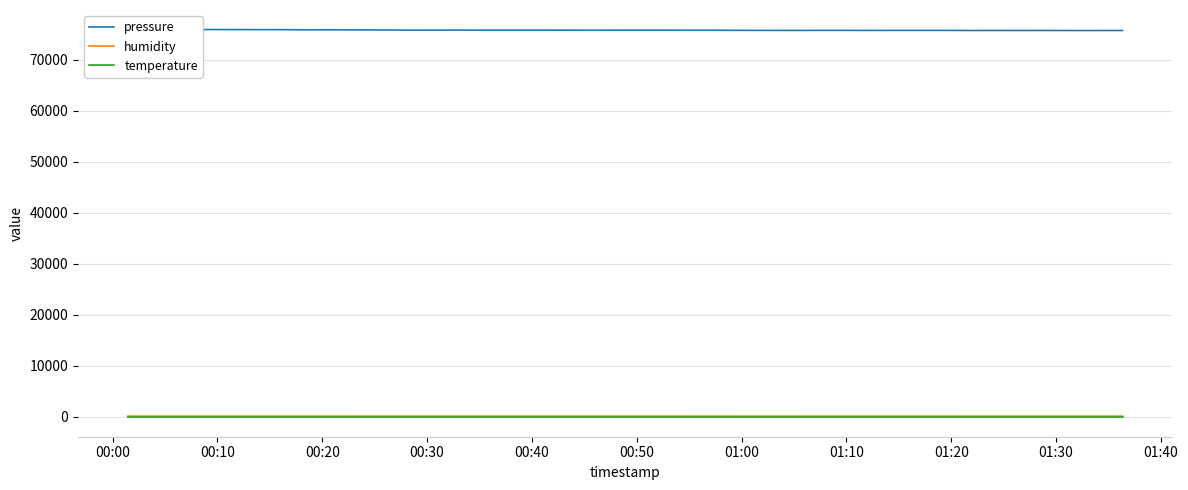

What are all the series names shown in the legend?

pressure, humidity, temperature